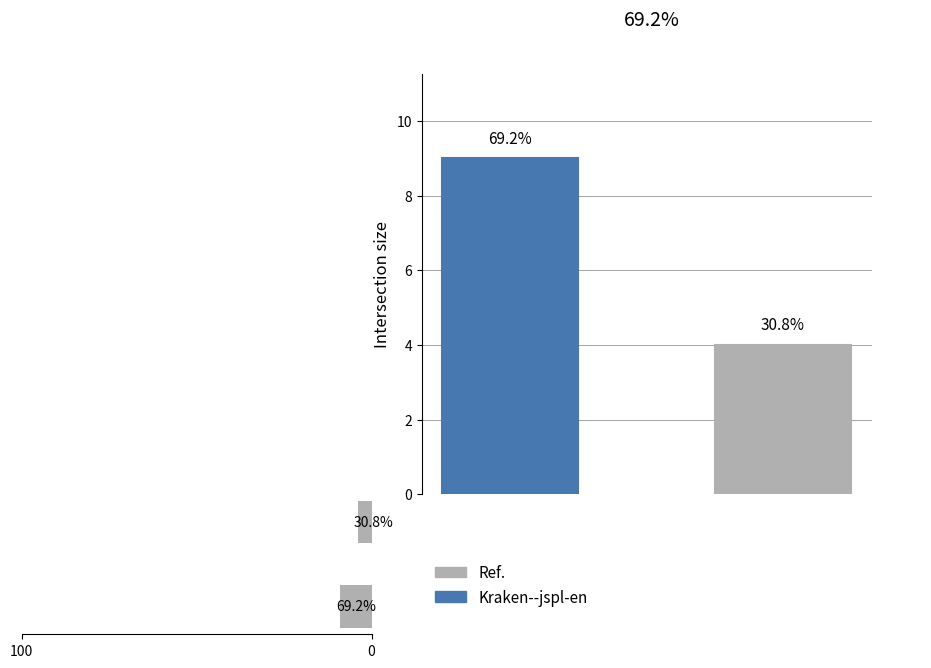

What is the difference between the maximum and minimum values in the Without Technical Rule series?

5